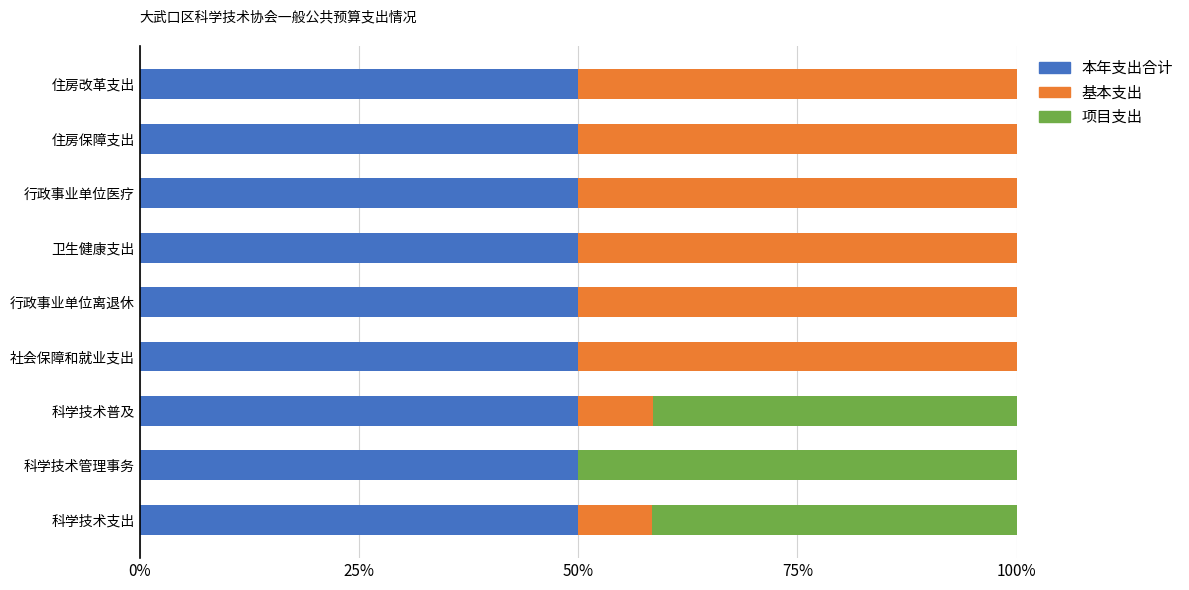

What is the sum of all 本年支出合计 values?

450.0